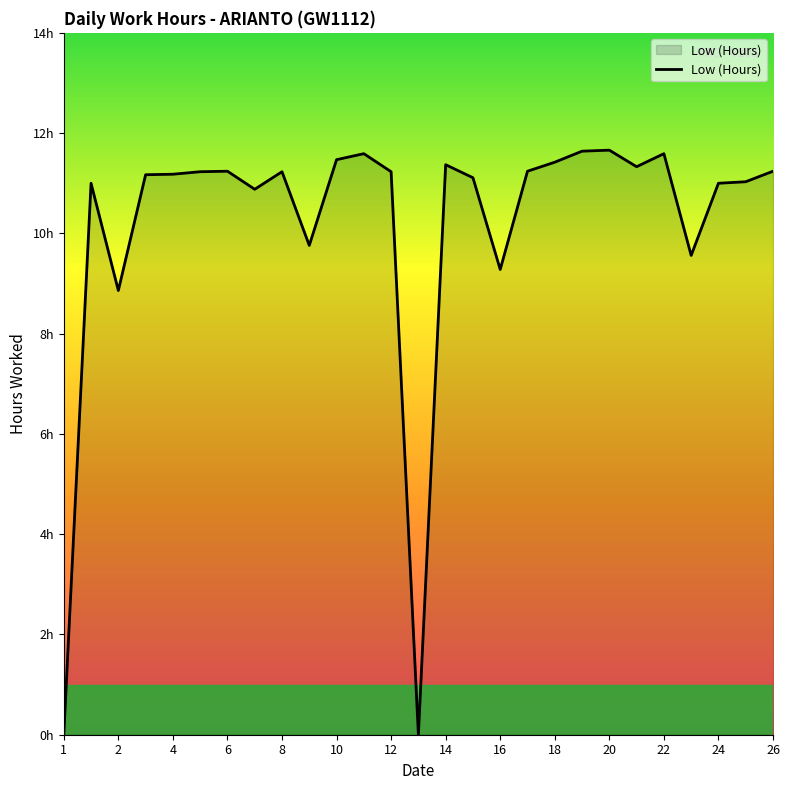

At which label does the data first exceed 11?

3